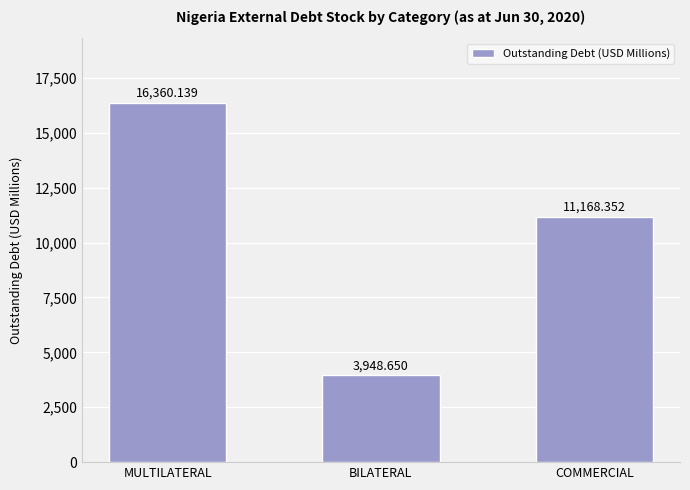

What is the minimum value shown in the chart?

3948.7